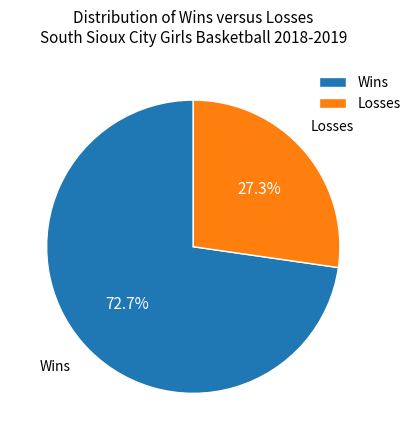

What is the ratio of the value at Losses to the value at Wins?

0.4